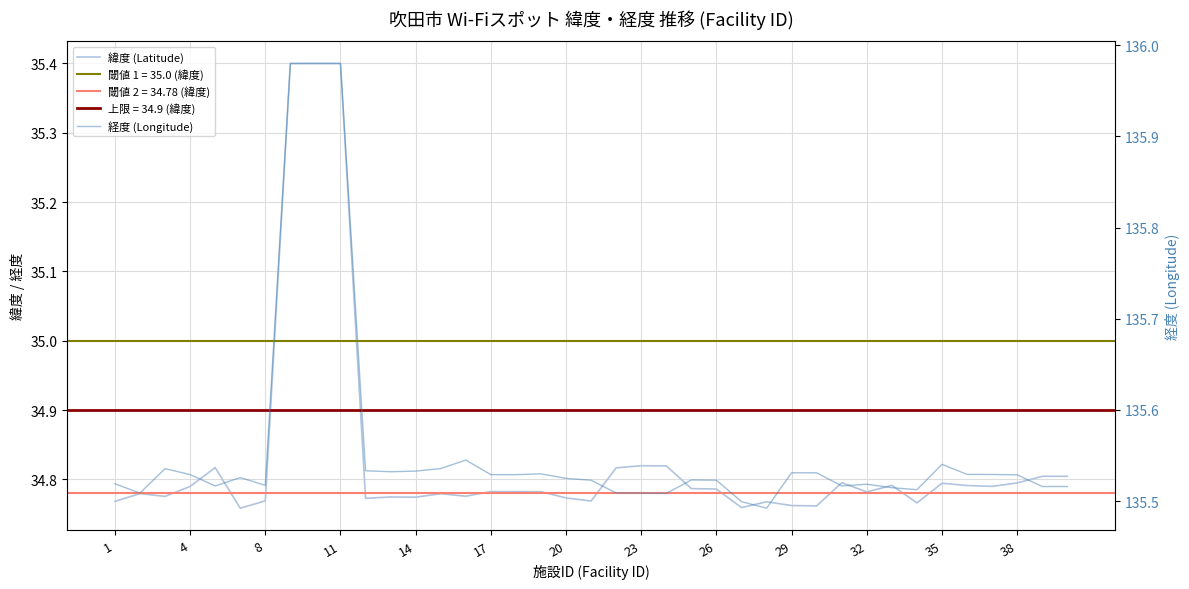

Is it true that 緯度 (Latitude) equals 59.7 at 35?

False